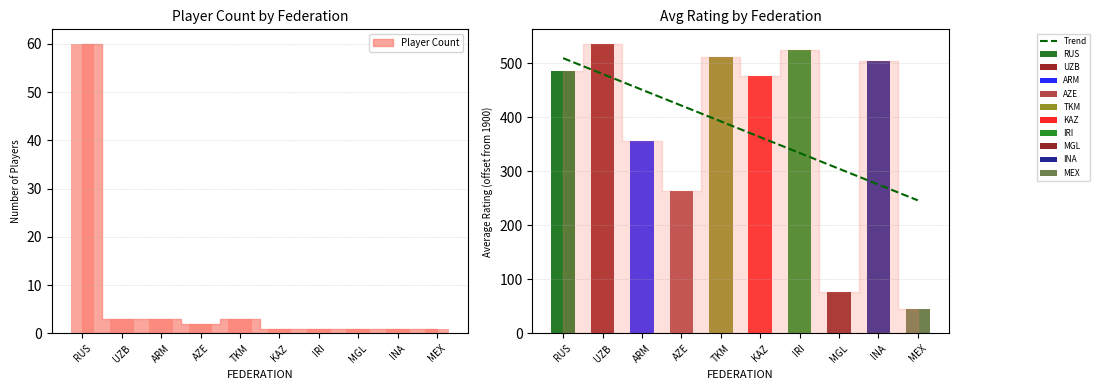

How many data points does each series have?

10